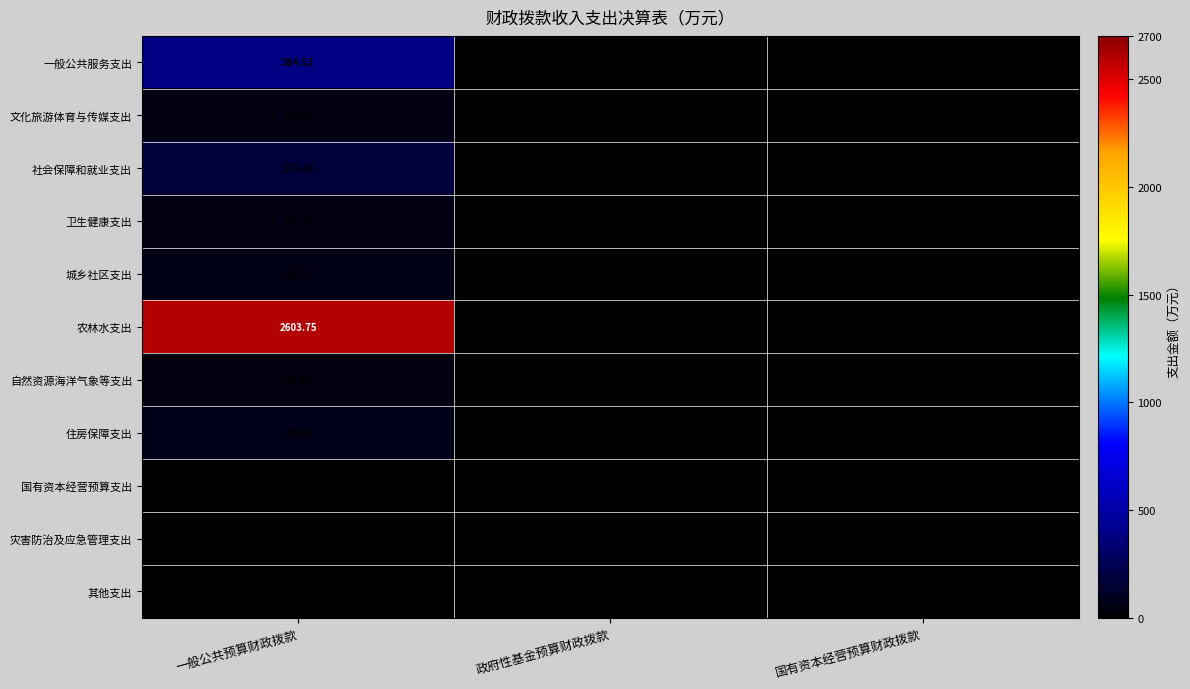

Which series has the largest total across all categories?

农林水支出